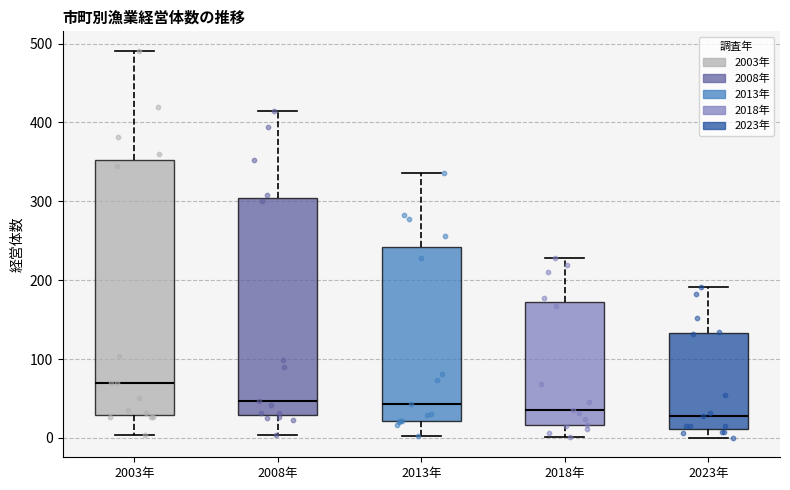

Where does the median line of the box for 2008年 sit on the y-axis? The values are not printed on the chart, so give them approximately, as read against the axis.

50